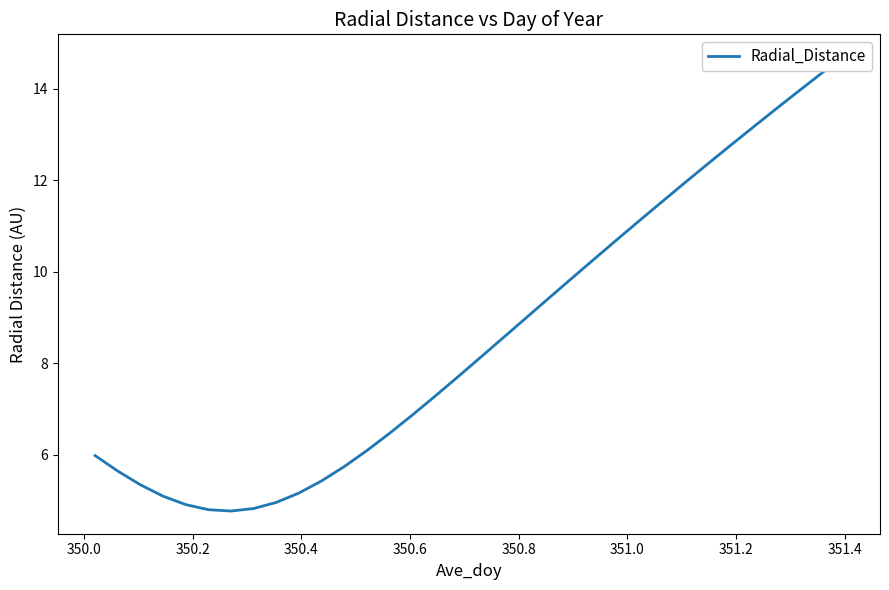

What is the value of the 33rd point from the left?

14.3